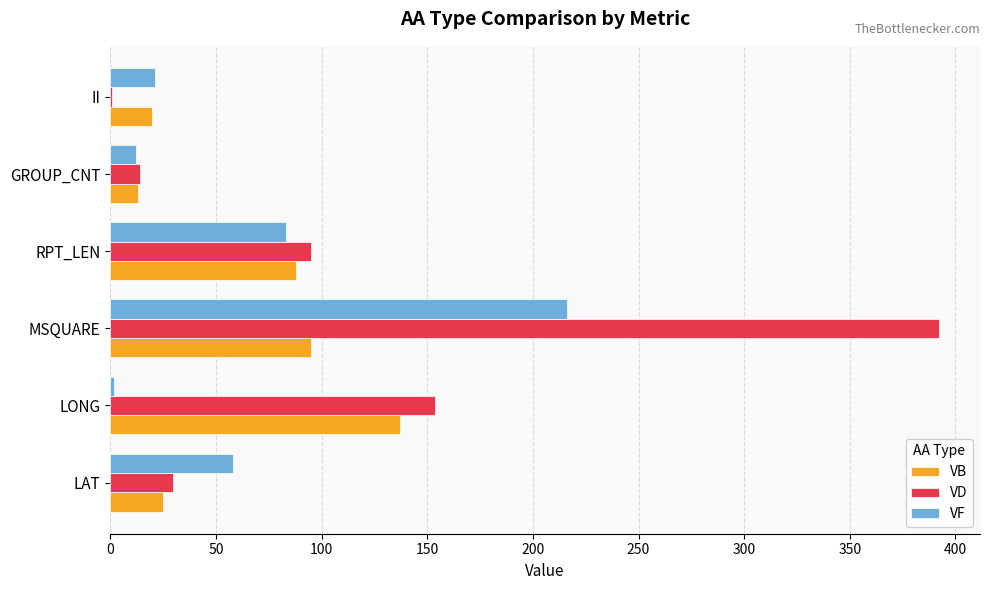

Between RPT_LEN and II, which series saw the biggest shift?

VD